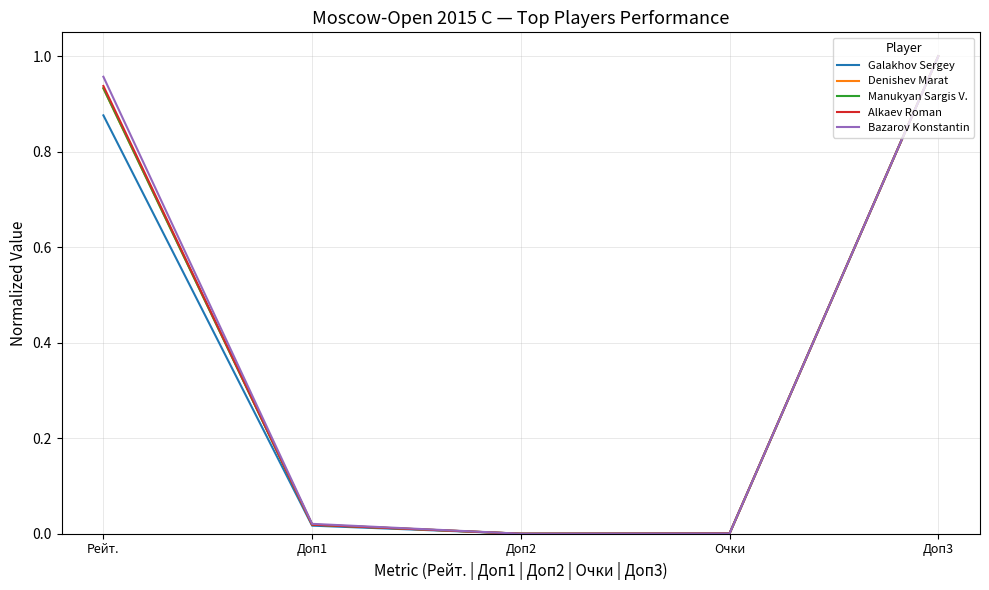

What are all the series names shown in the legend?

Galakhov Sergey, Denishev Marat, Manukyan Sargis V., Alkaev Roman, Bazarov Konstantin